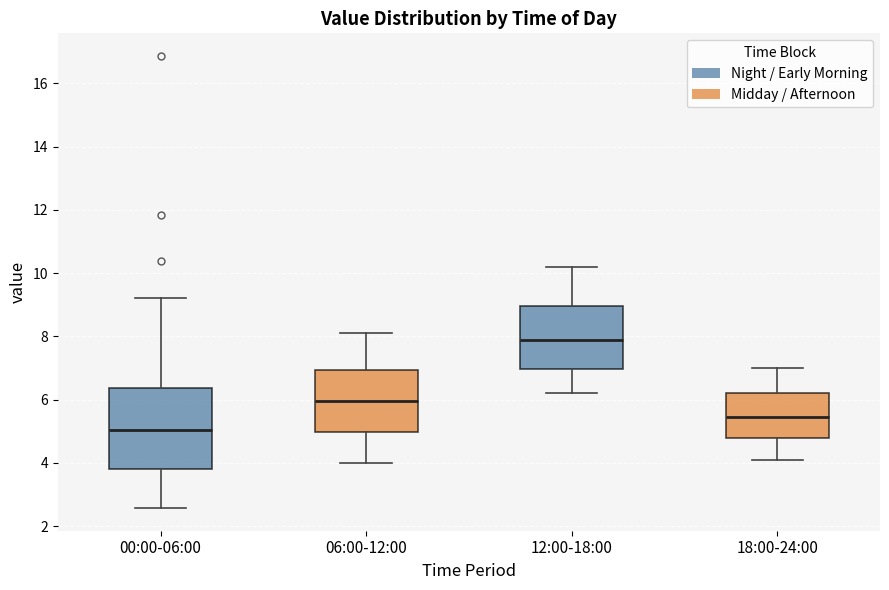

Which box is the tallest, from its lower edge to its upper edge?

00:00-06:00